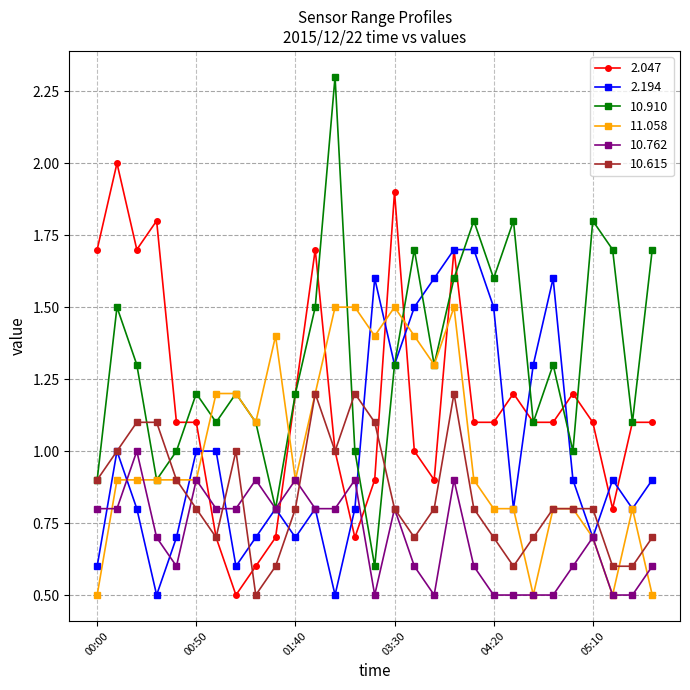

Which series has the largest range (max minus min)?

10.910